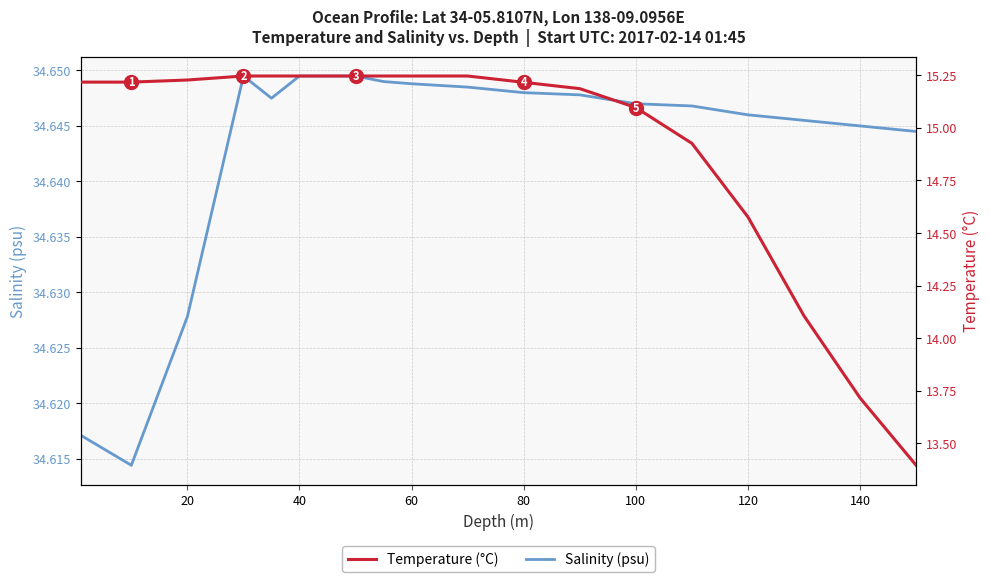

What are all the series names shown in the legend?

Salinity (psu), Temperature (°C)